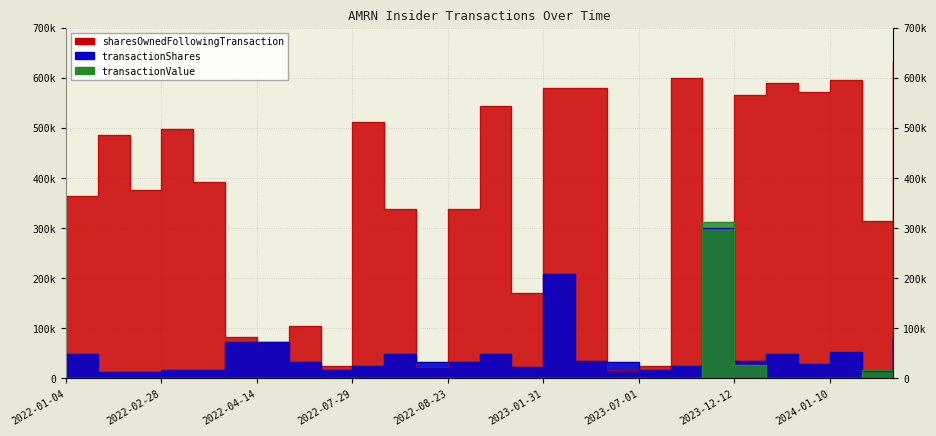

What is the highest value of the sharesOwnedFollowingTransaction series?

633260